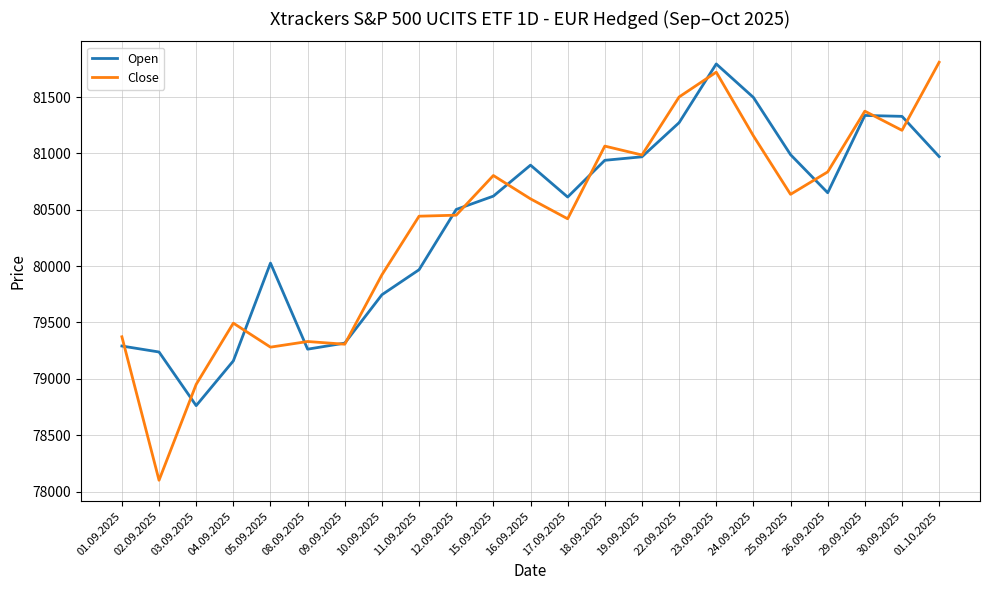

The Close series shows 124321 at 03.09.2025. True or false?

False